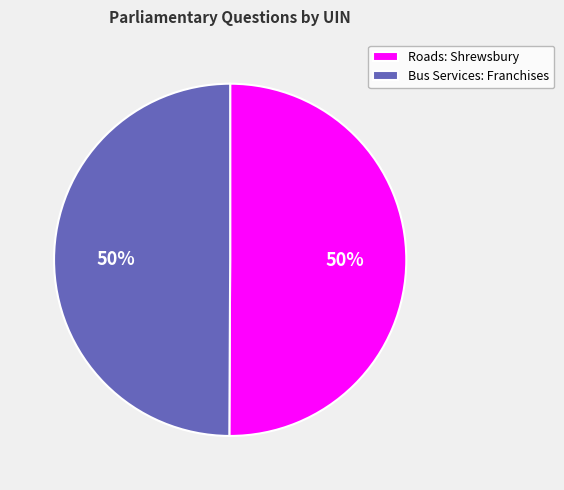

The Bus Services: Franchises slice represents 50% of the pie. True or false?

True